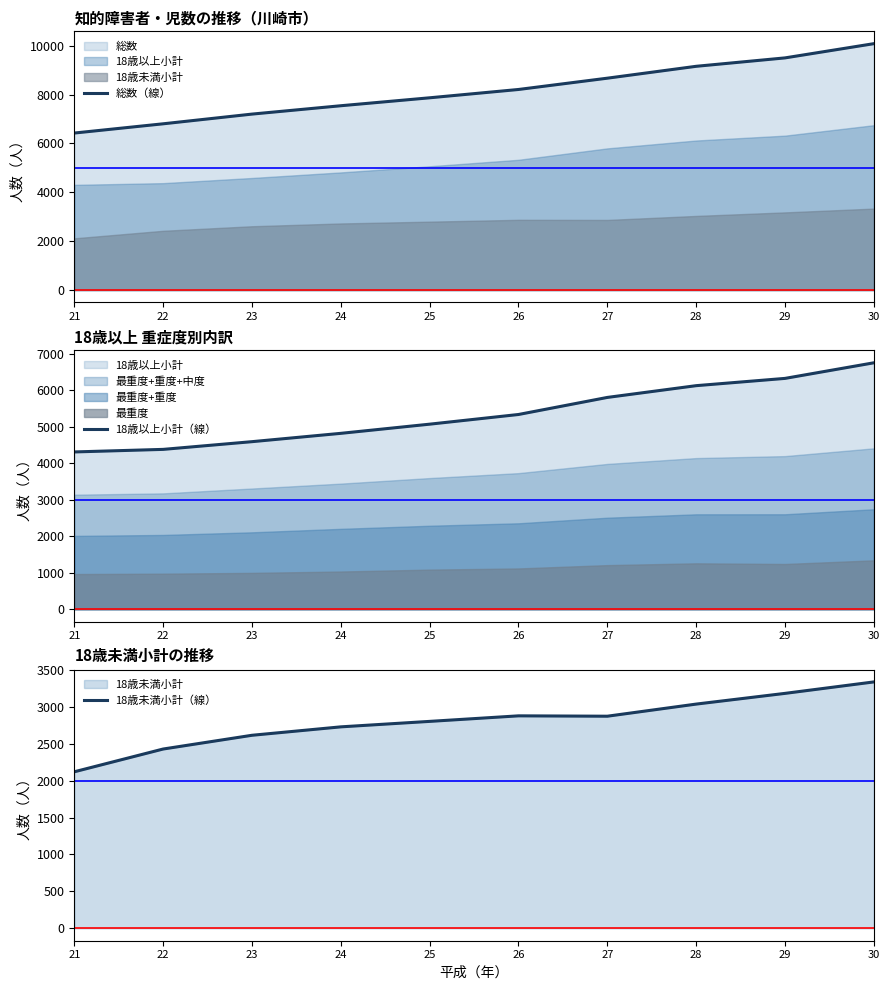

Reading left to right, extract all data points from this chart.

総数（線）: 21=6425	22=6803	23=7200	24=7542	25=7867	26=8207	27=8669	28=9155	29=9499	30=10081
18歳以上小計（線）: 21=4306	22=4376	23=4587	24=4815	25=5066	26=5331	27=5798	28=6120	29=6319	30=6746
18歳未満小計（線）: 21=2119	22=2427	23=2613	24=2727	25=2801	26=2876	27=2871	28=3035	29=3180	30=3335